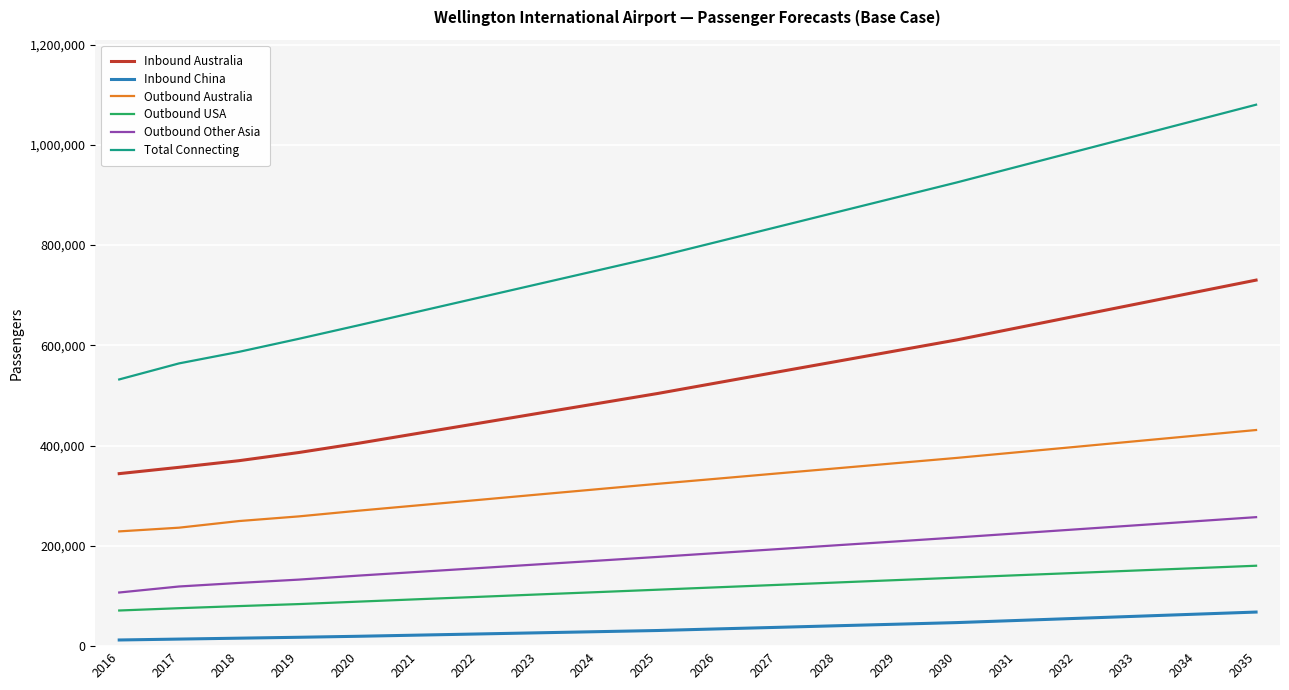

What are all the series names shown in the legend?

Inbound Australia, Inbound China, Outbound Australia, Outbound USA, Outbound Other Asia, Total Connecting